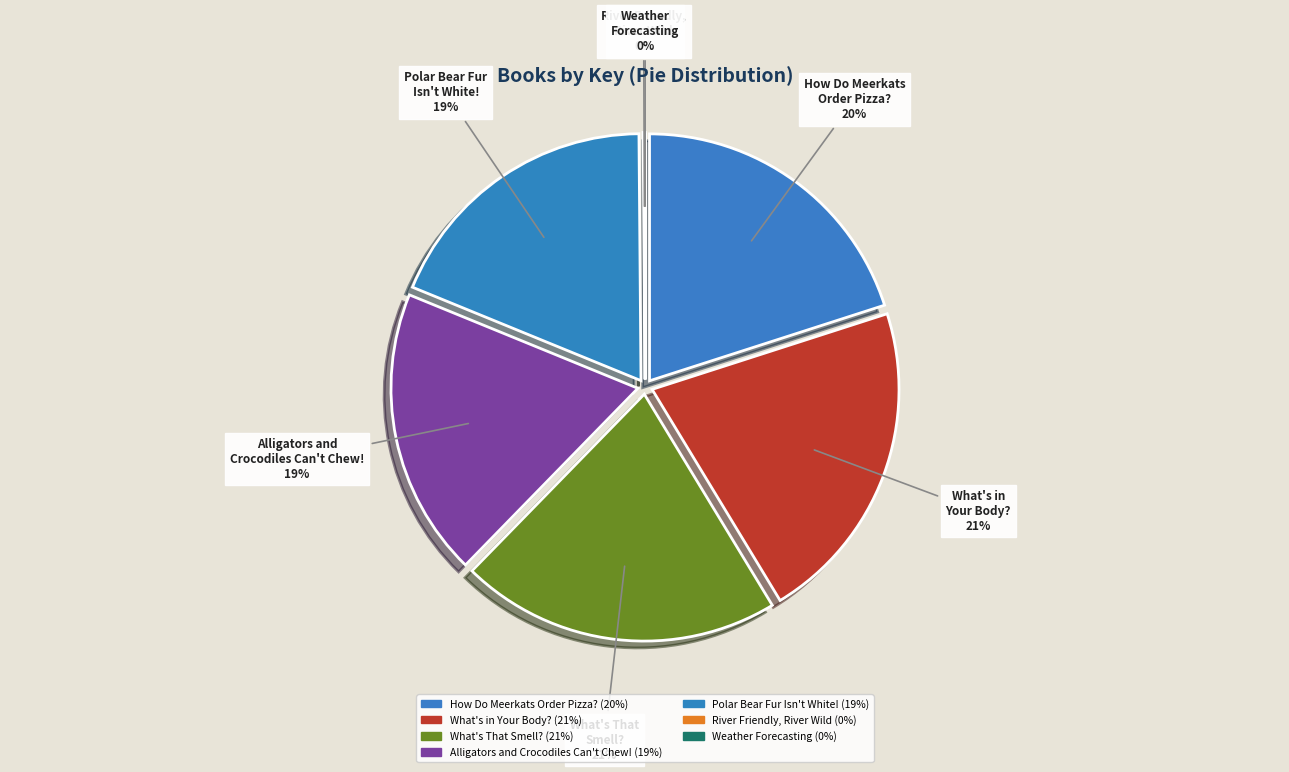

Which slice is the largest?

What's in Your Body?